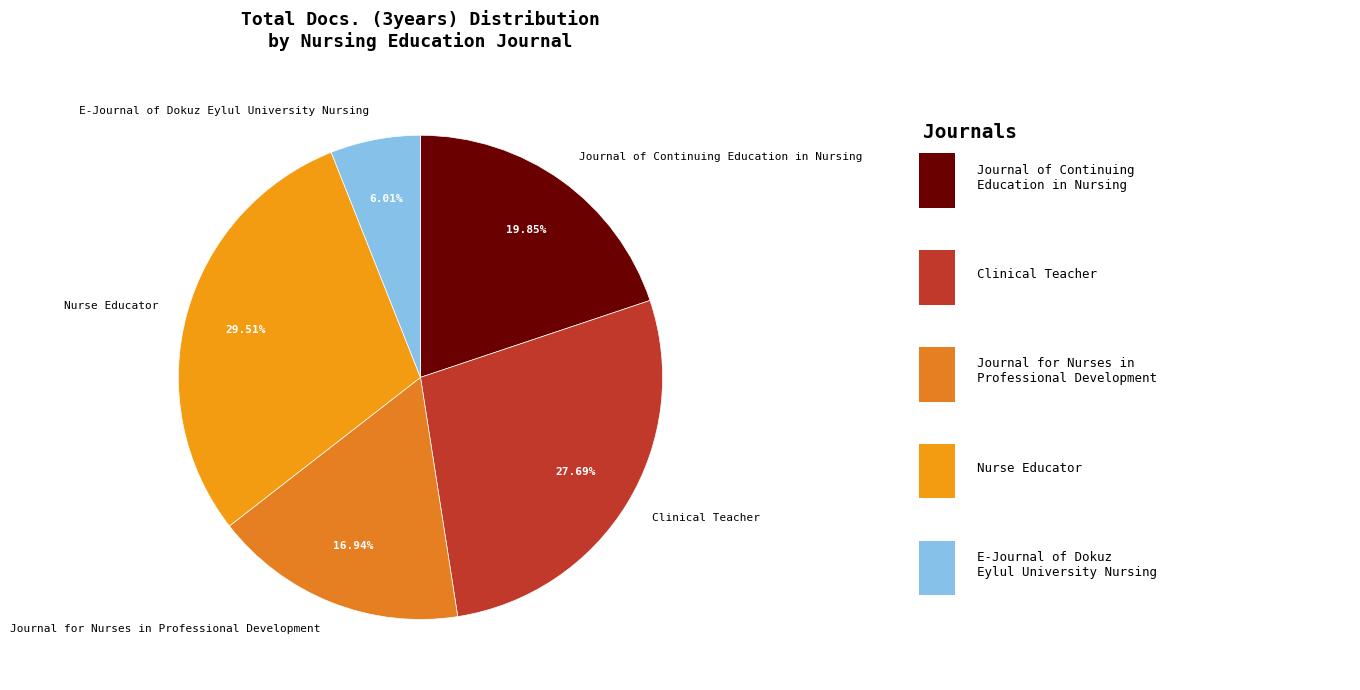

Which slice is the largest?

Nurse Educator